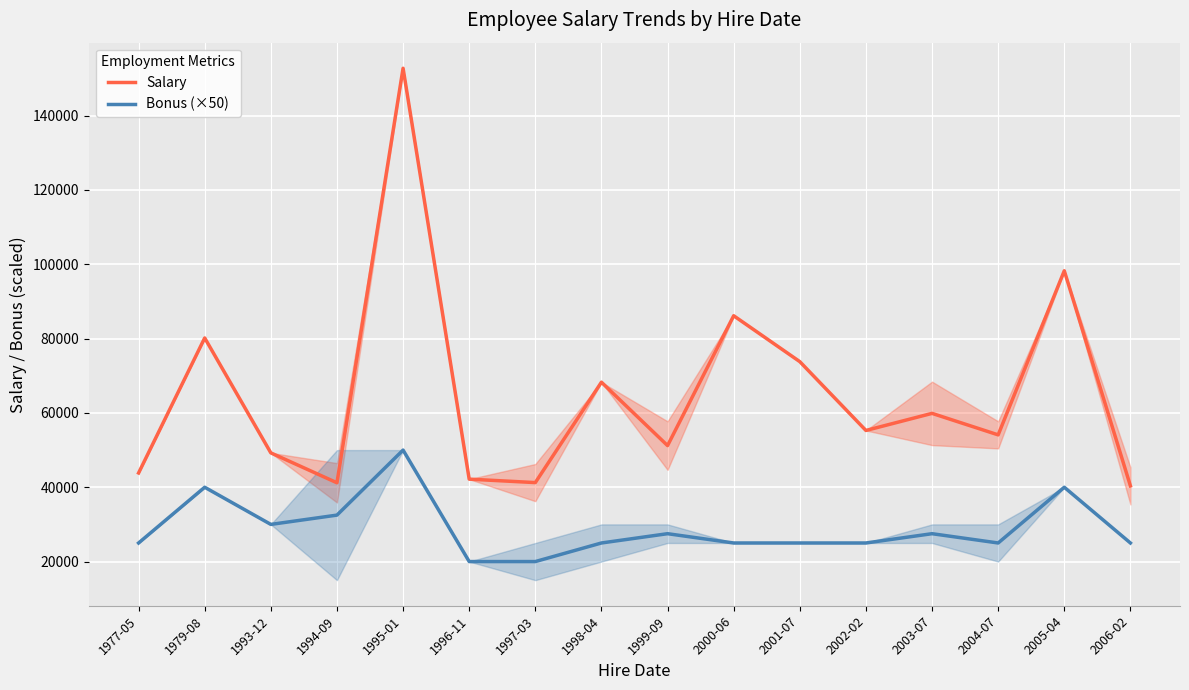

At which category does Bonus (×50) reach its first local valley?

1993-12